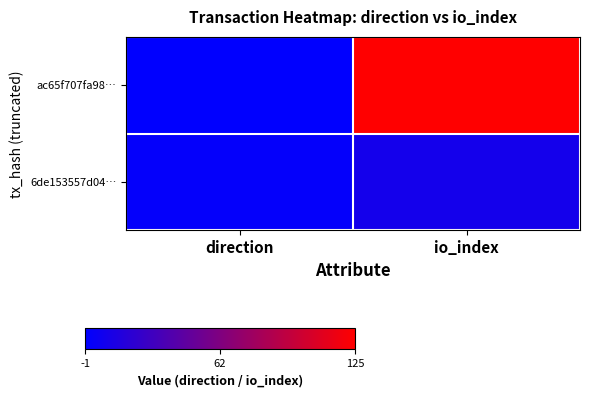

At how many categories does at least one series exceed 59?

1